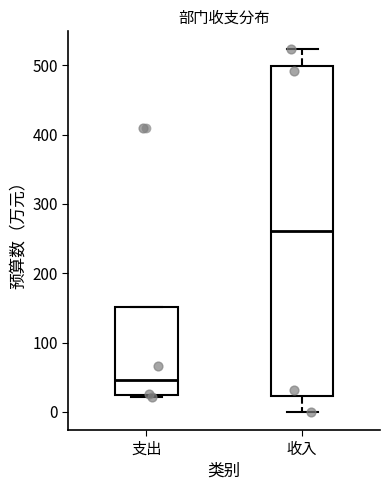

Reading left to right, transcribe this box plot: for each box, give where its median line is, the range the box spans, and where its two whiskers end, as read against the y-axis. The values are not printed on the chart, so give them approximately, as read against the axis.

支出: median 50, box 20 to 150, whiskers 20 (just below the box's lower edge) to 150
收入: median 260, box 20 to 500, whiskers 0 to 520